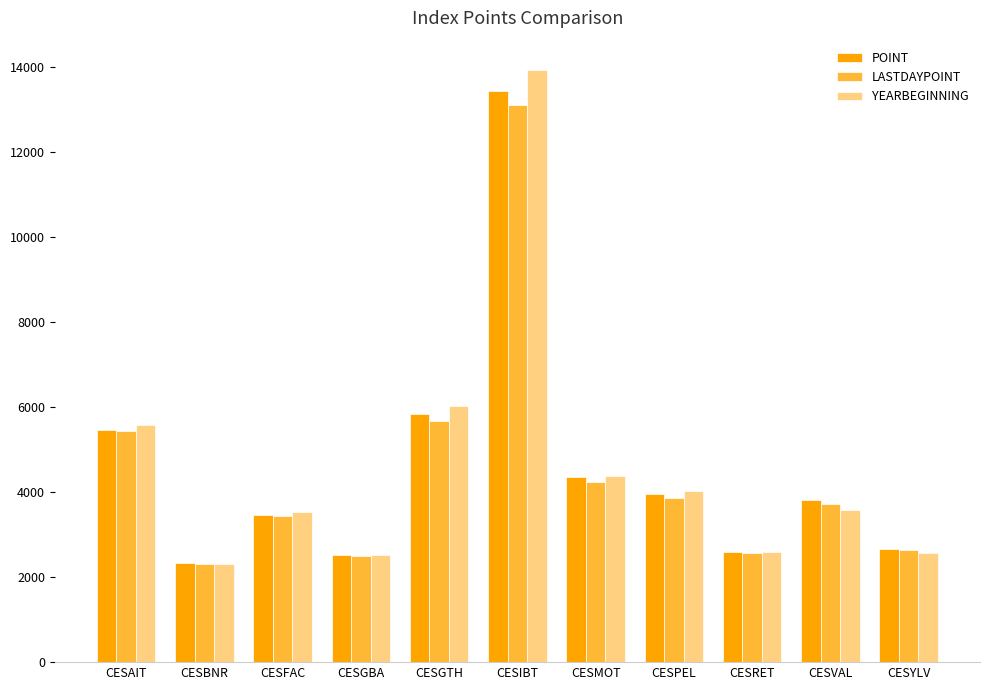

What is the lowest value of the LASTDAYPOINT series?

2311.9